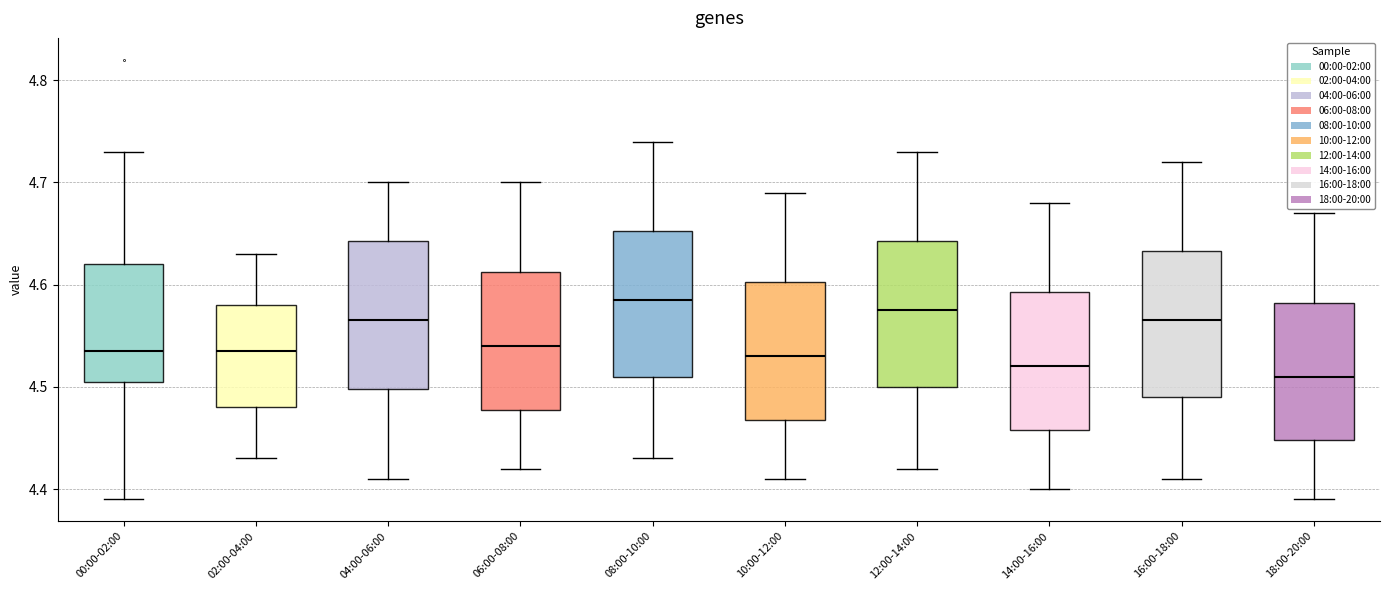

Reading left to right, read every box against the y-axis: the position of its median line, the range the box covers, and the ends of its whiskers. The values are not printed on the chart, so give them approximately, as read against the axis.

00:00-02:00: median 4.54, box 4.51 to 4.62, whiskers 4.39 to 4.73
02:00-04:00: median 4.54, box 4.48 to 4.58, whiskers 4.43 to 4.63
04:00-06:00: median 4.57, box 4.50 to 4.64, whiskers 4.41 to 4.70
06:00-08:00: median 4.54, box 4.48 to 4.61, whiskers 4.42 to 4.70
08:00-10:00: median 4.59, box 4.51 to 4.65, whiskers 4.43 to 4.74
10:00-12:00: median 4.53, box 4.47 to 4.60, whiskers 4.41 to 4.69
12:00-14:00: median 4.58, box 4.50 to 4.64, whiskers 4.42 to 4.73
14:00-16:00: median 4.52, box 4.46 to 4.59, whiskers 4.40 to 4.68
16:00-18:00: median 4.57, box 4.49 to 4.63, whiskers 4.41 to 4.72
18:00-20:00: median 4.51, box 4.45 to 4.58, whiskers 4.39 to 4.67